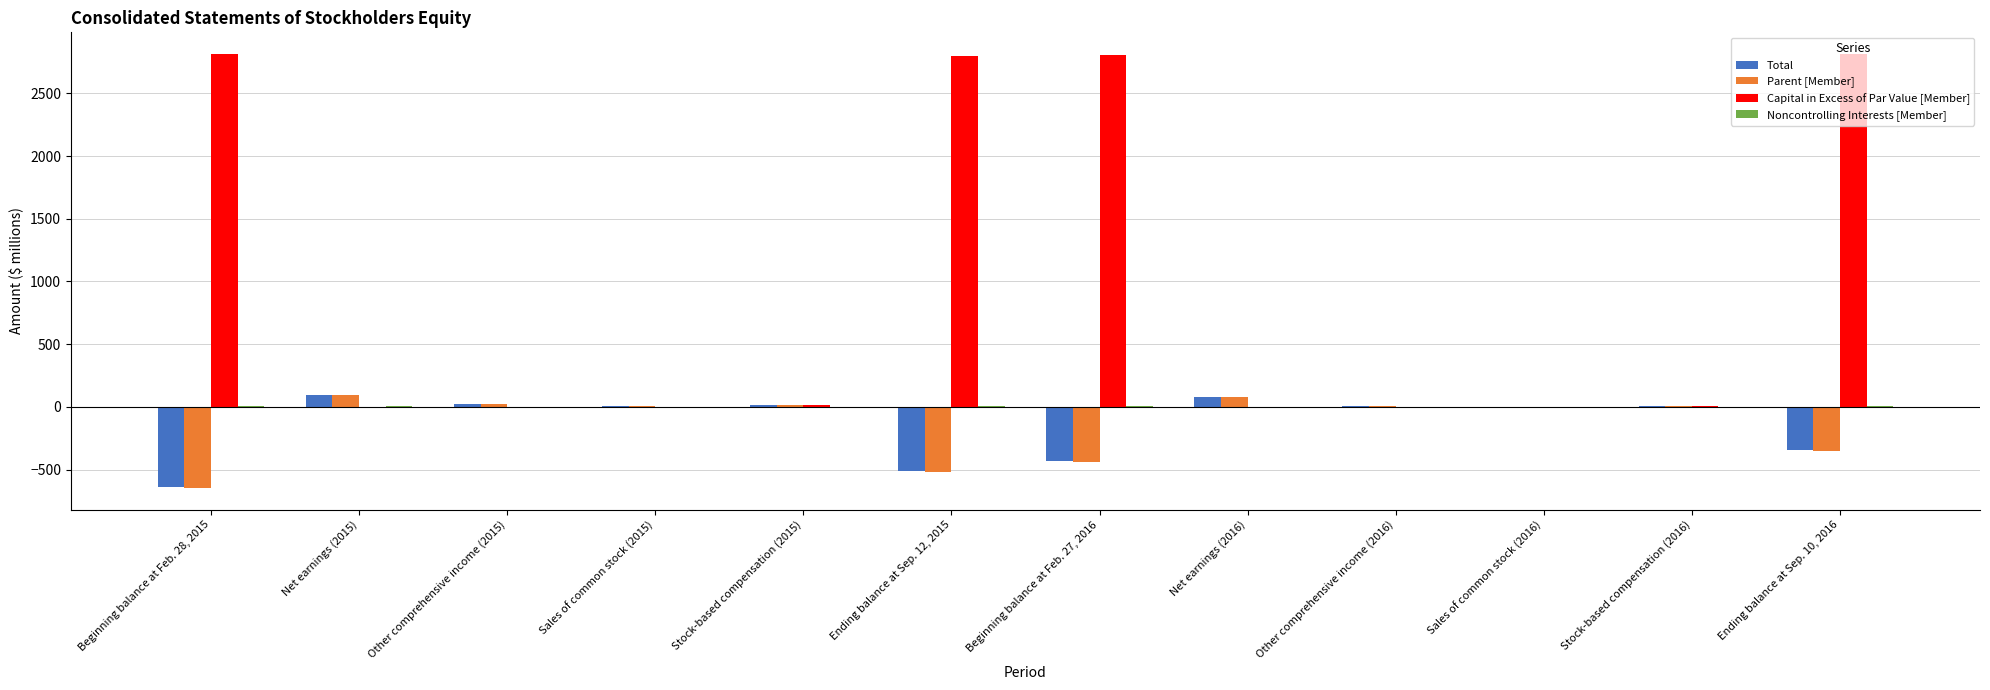

The value of Parent [Member] at Beginning balance at Feb. 27, 2016 is -441. True or false?

True